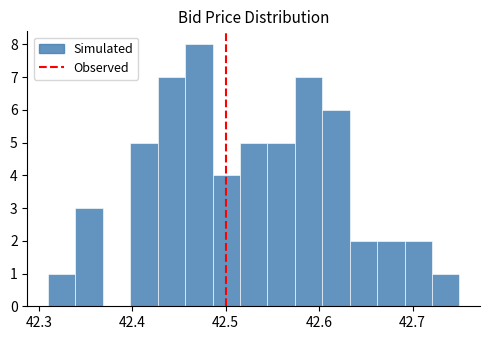

Around what value on the x-axis is the tallest bar? Give the approximate position of its centre, as read against the axis.

42.47